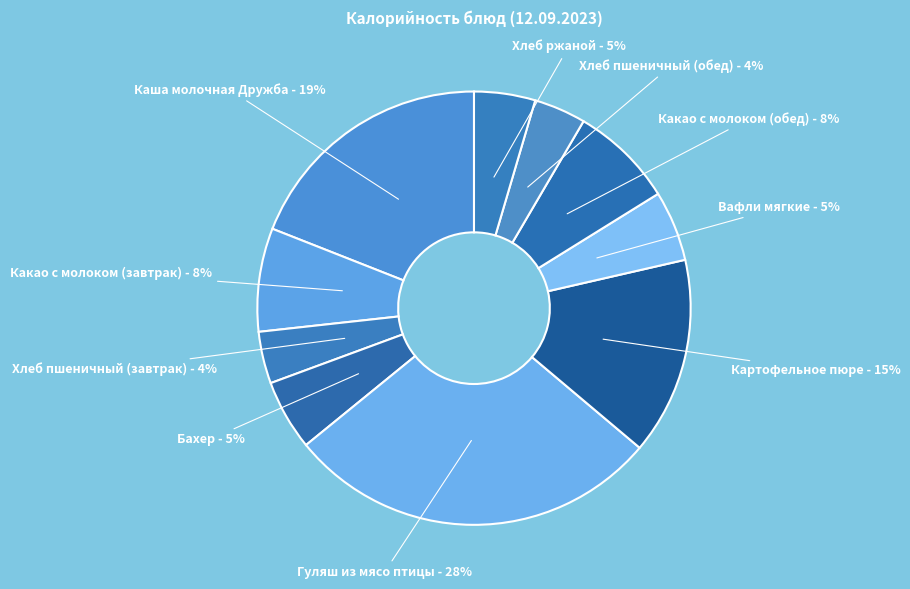

How many slices are in this pie chart?

10